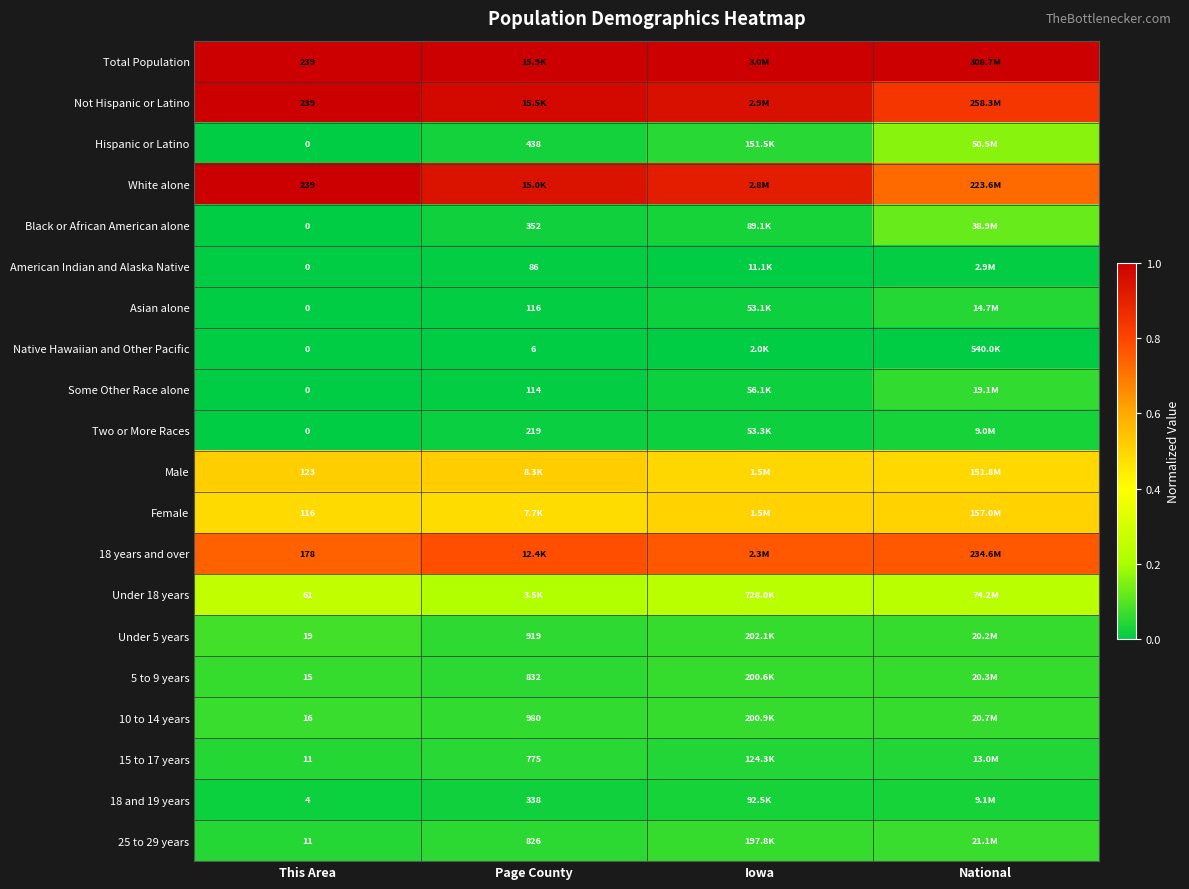

Is the value of Hispanic or Latino at National greater than the value of 10 to 14 years at This Area?

Yes